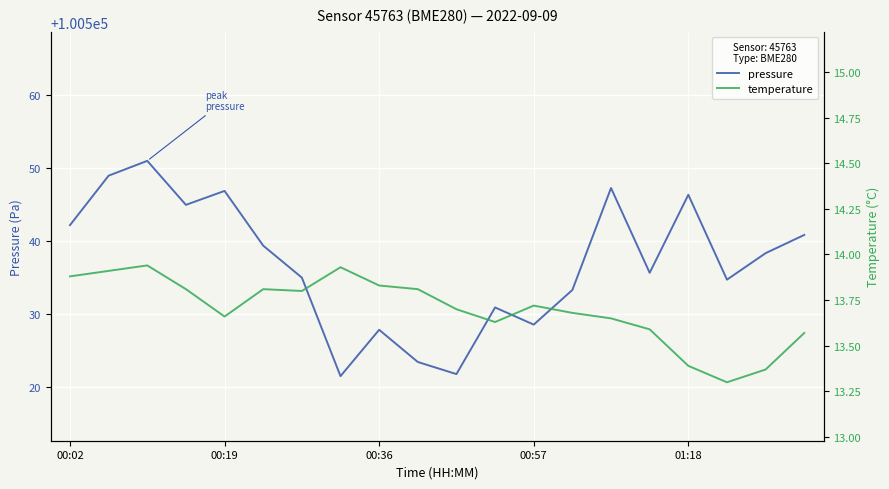

What is the lowest value of the pressure series?

100521.5